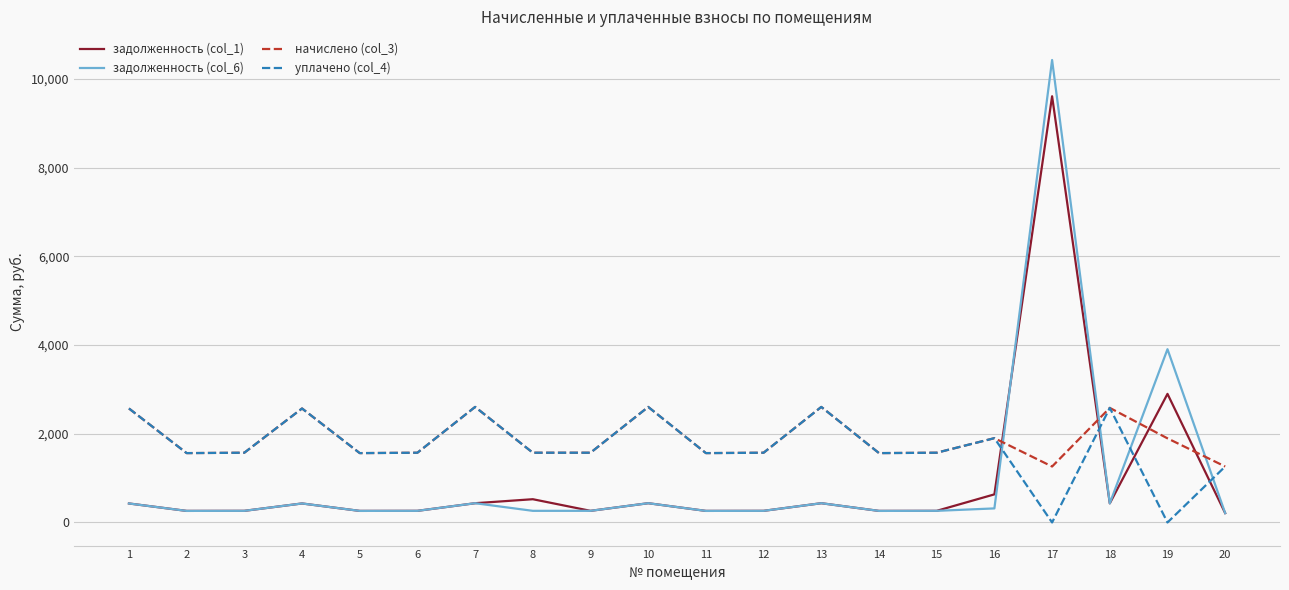

Count the number of data series in this chart.

4